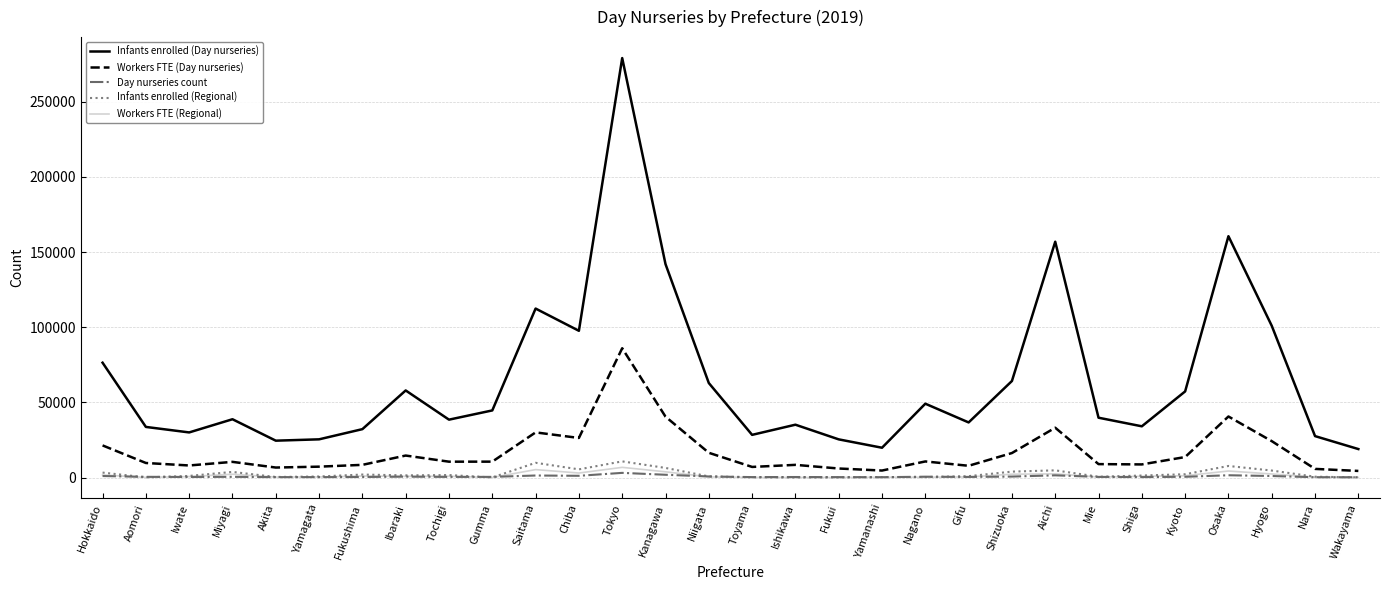

At how many categories does at least one series exceed 52871?

12